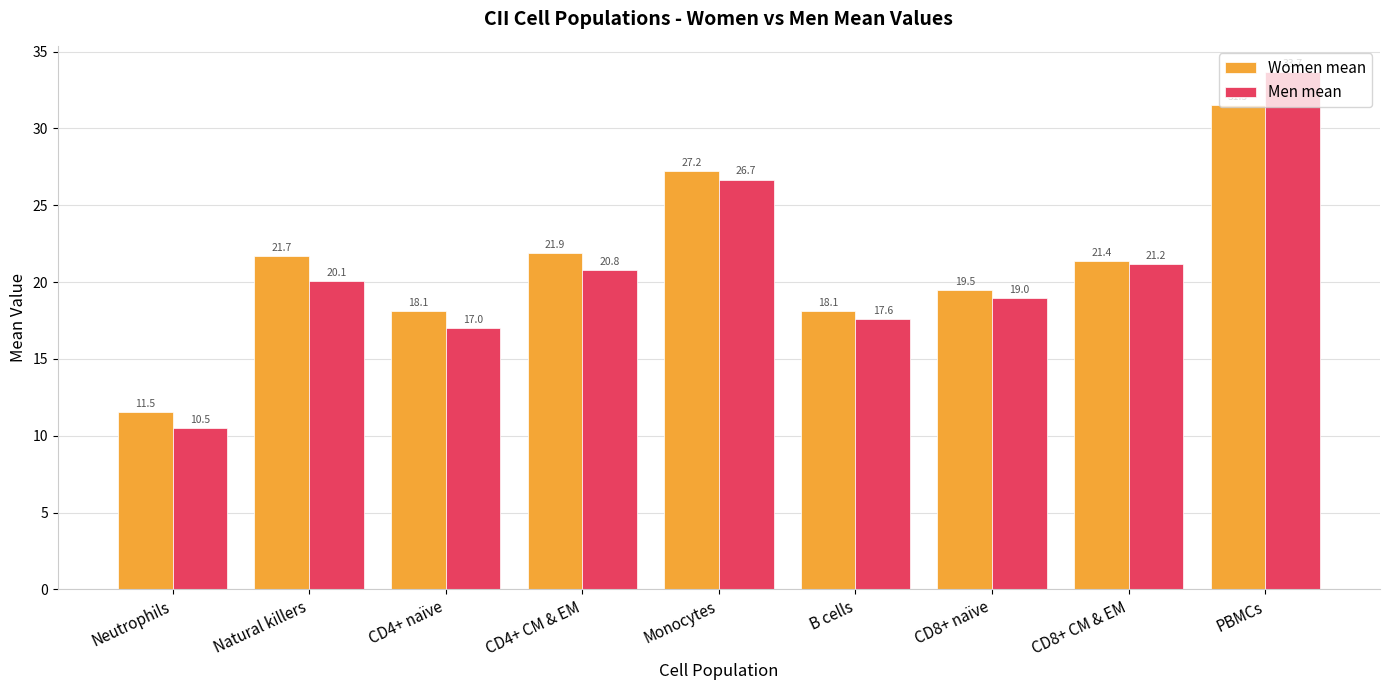

What is the average value of the Women mean series?

21.2